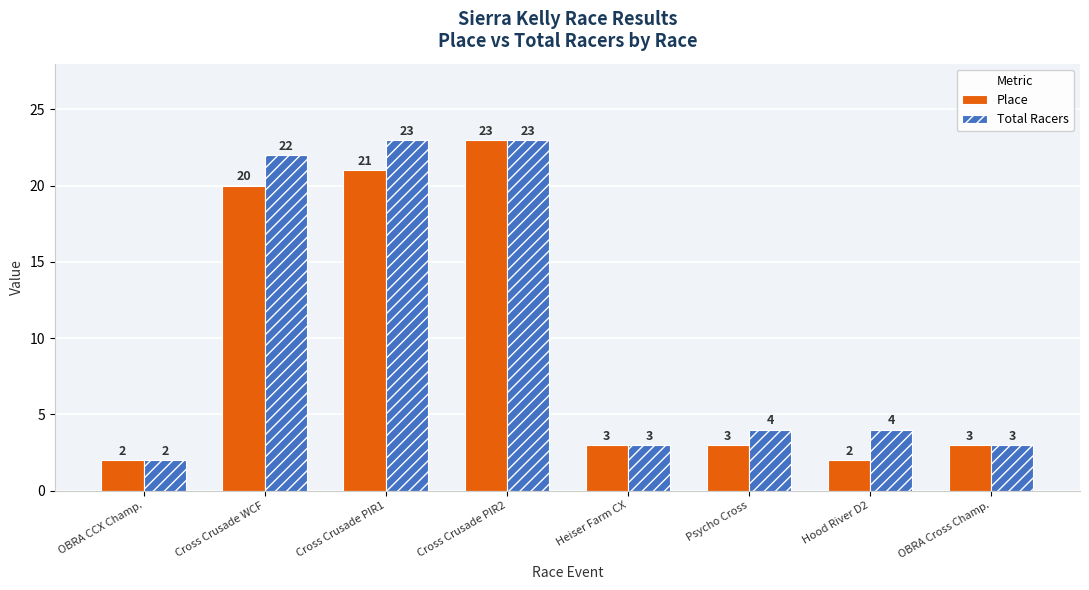

At Cross Crusade PIR1, list the series in order from smallest to largest.

Place, Total Racers